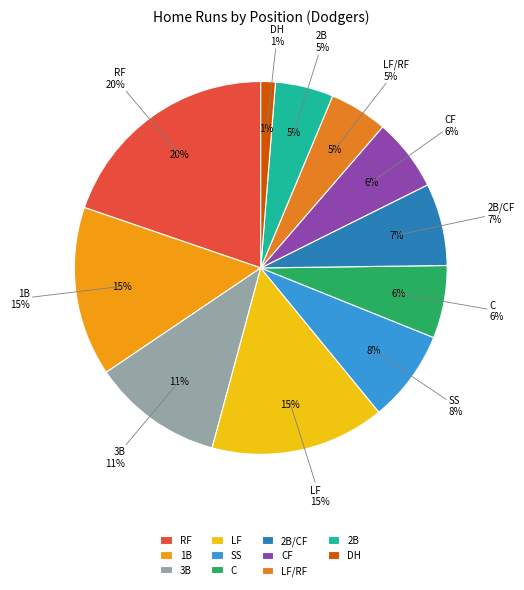

What portion of the pie excludes RF?

80.3%